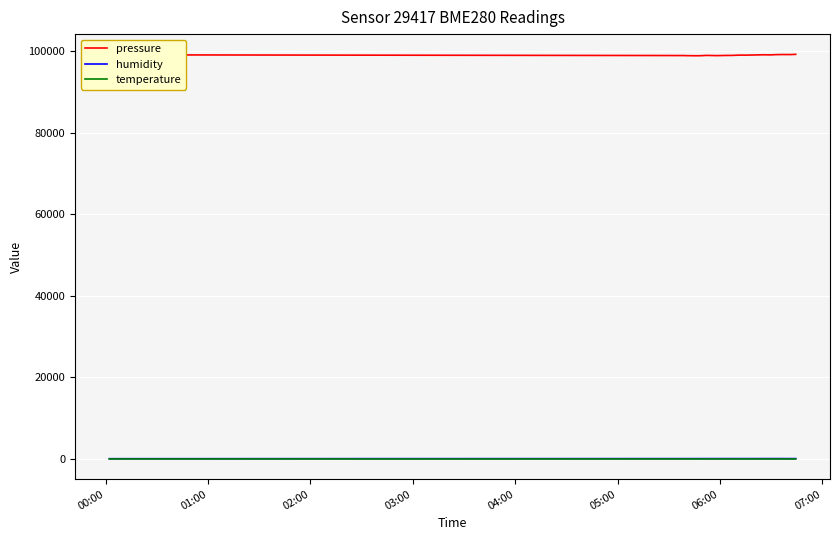

Which series has the largest total across all categories?

pressure